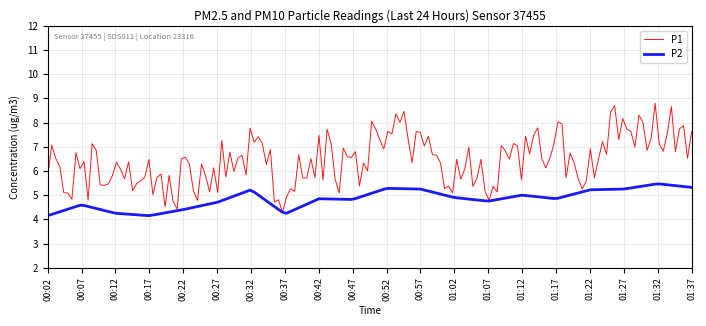

What is the minimum value for P1?

4.3